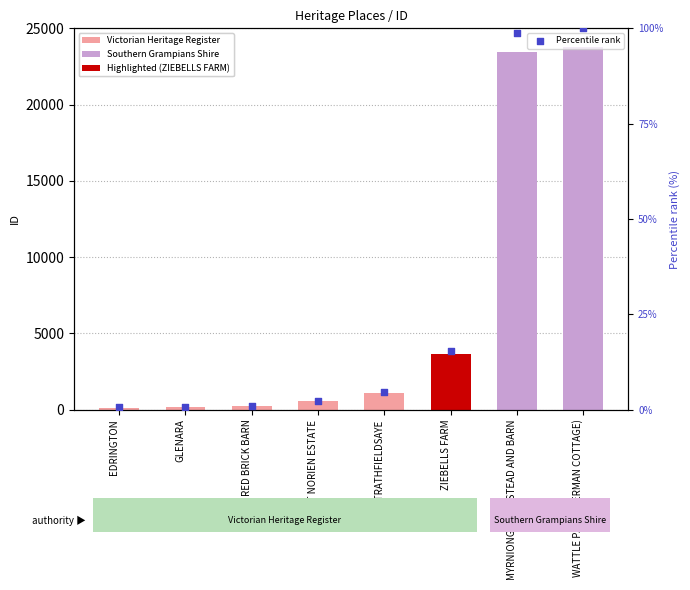

Which series reaches the minimum Y coordinate?

Victorian Heritage Register